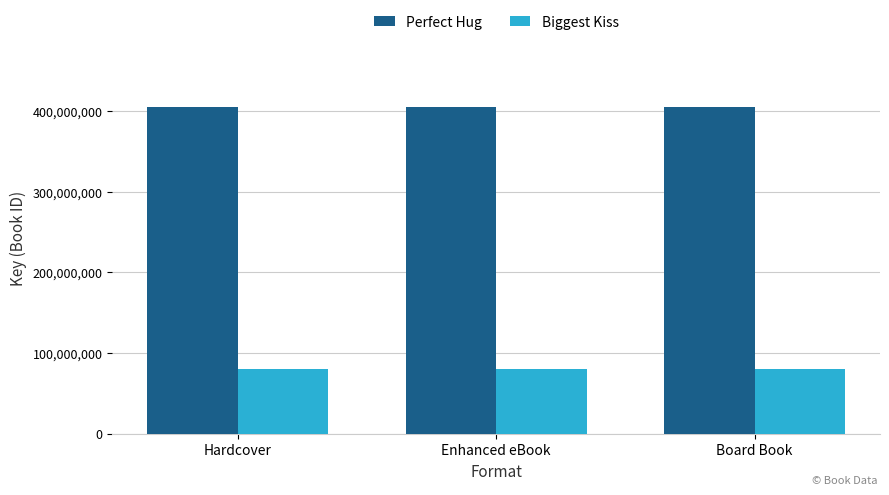

What value does the Biggest Kiss series have at Board Book?

80645659